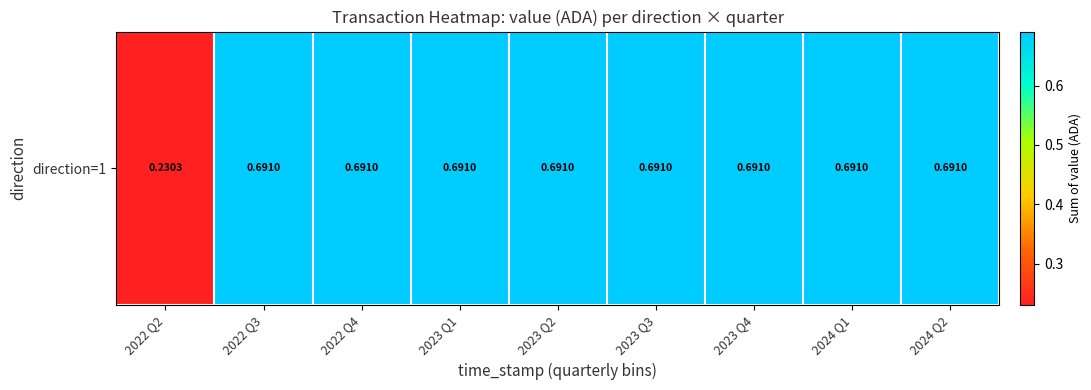

What is the greatest value displayed?

0.7